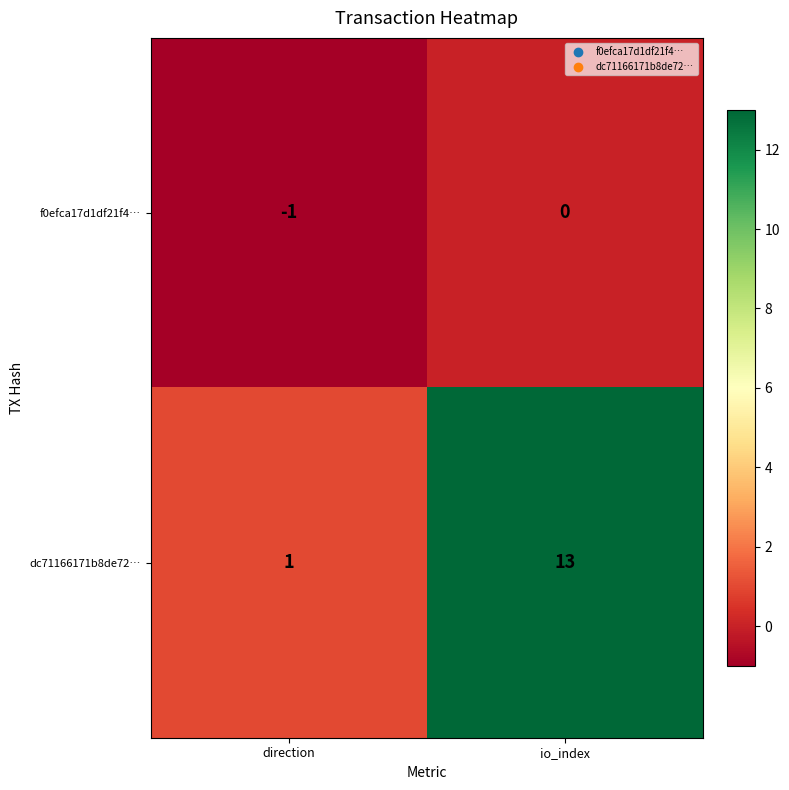

What is the difference between the maximum and minimum values in the dc71166171b8de72… series?

12